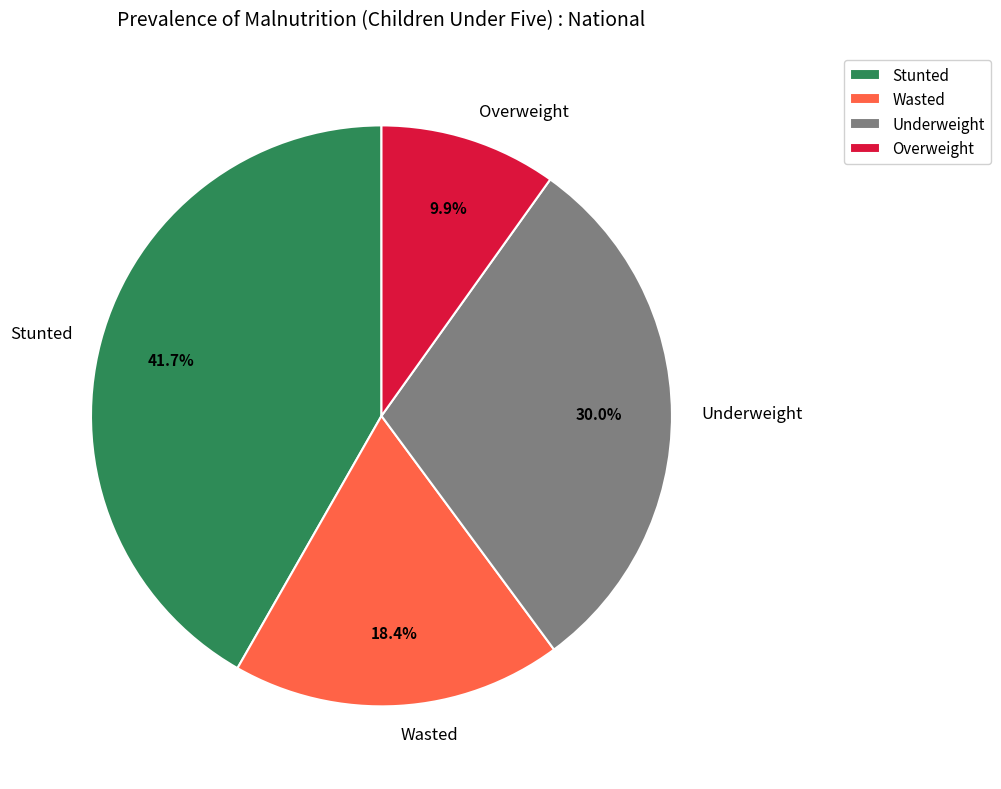

Rank the categories by value from highest to lowest.

Stunted, Underweight, Wasted, Overweight